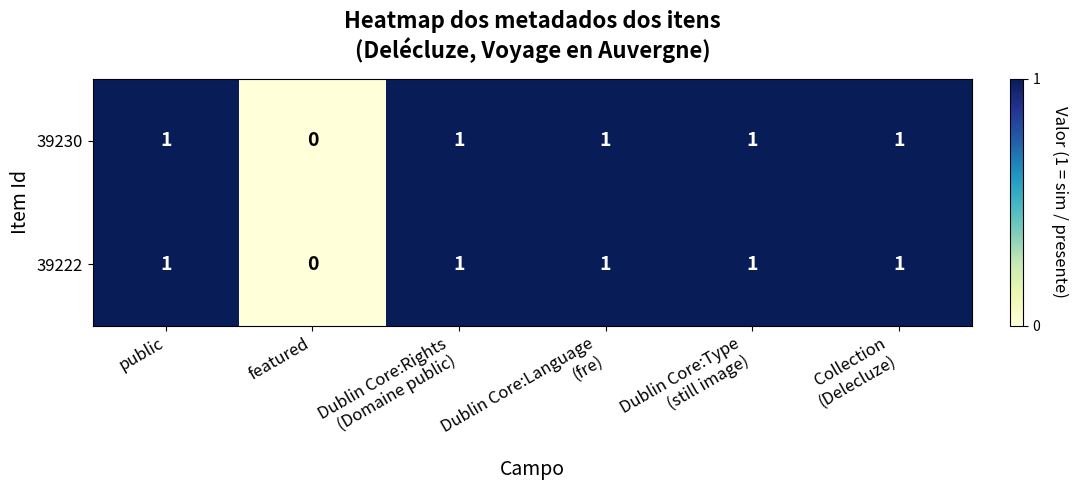

Count the number of categories in the chart.

6